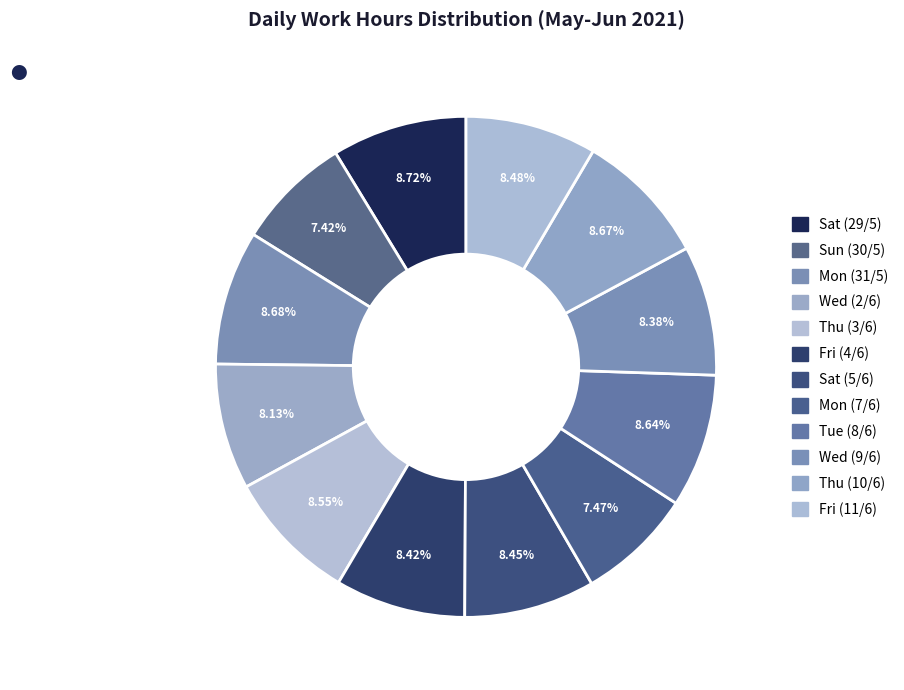

Count the number of slices in the pie.

12